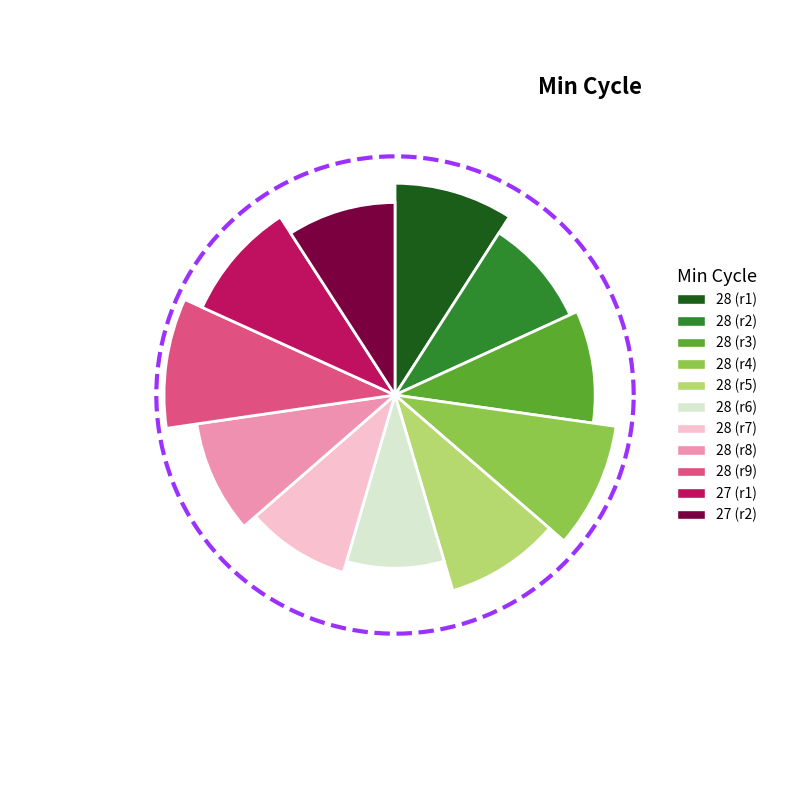

Between 28 and 28, which is larger?

28